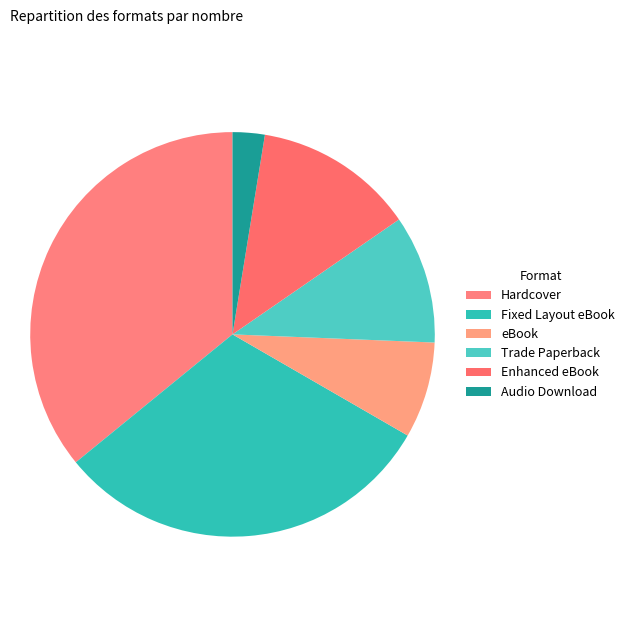

Is Hardcover the majority of the pie?

No